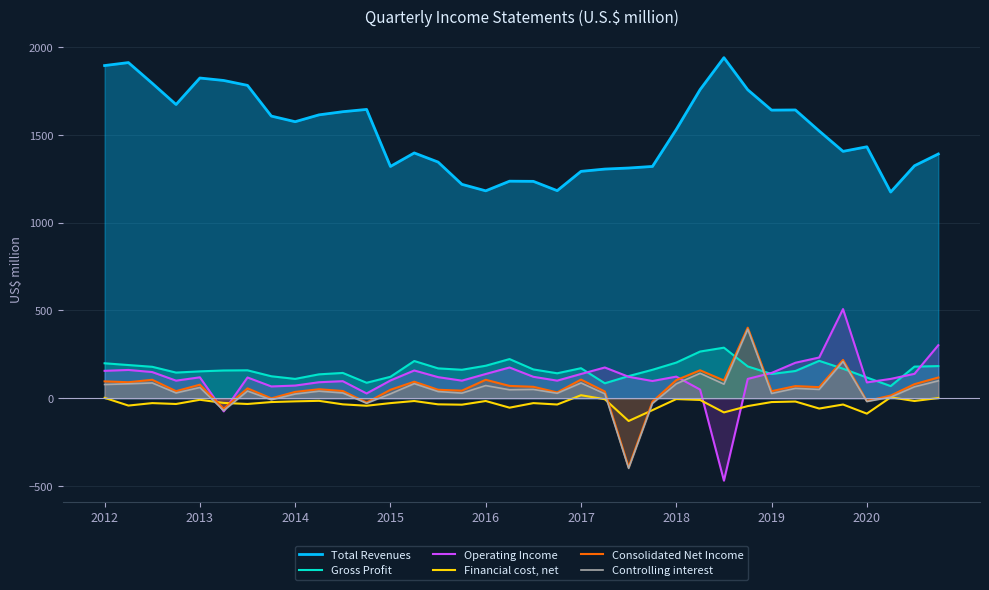

True or false: Financial cost, net and Total Revenues cross at least once.

False